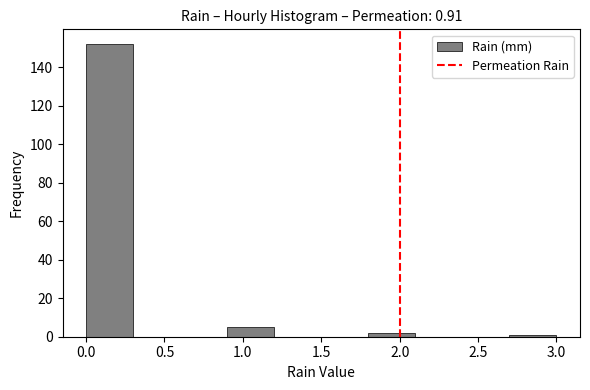

Reading left to right, list every bar in this chart as the range it spans on the x-axis followed by its height. The values are not printed on the chart, so give them approximately, as read against the axis.

0.0 to 0.3: 152
0.3 to 0.6: 0
0.6 to 0.9: 0
0.9 to 1.2: 6
1.2 to 1.5: 0
1.5 to 1.8: 0
1.8 to 2.1: 2
2.1 to 2.4: 0
2.4 to 2.7: 0
2.7 to 3.0: under 2